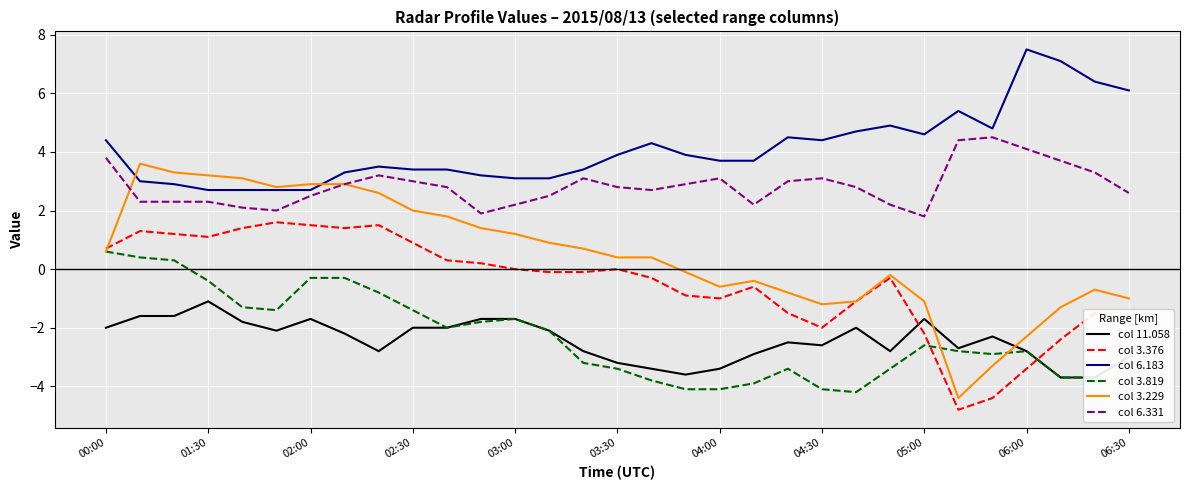

Which series has the largest range (max minus min)?

3.376